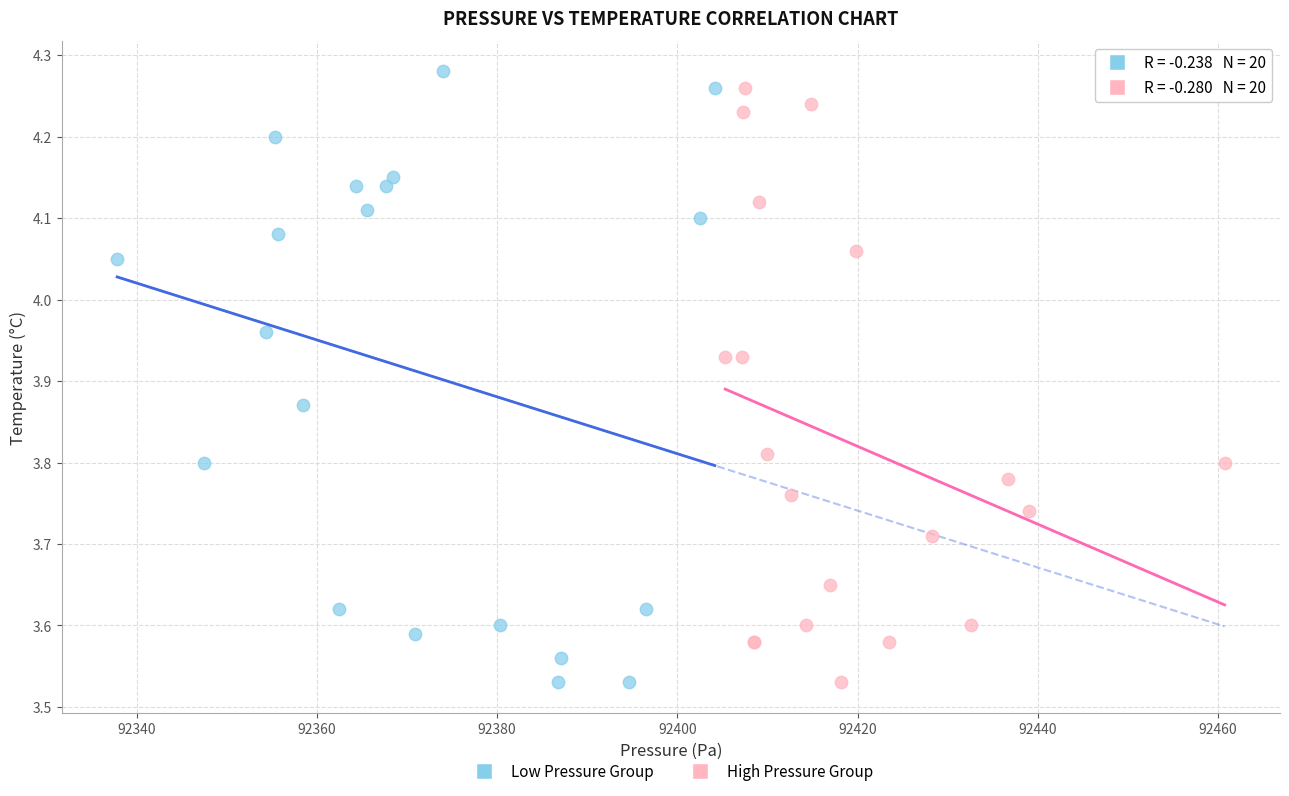

Which series has the widest spread of Y values?

Low Pressure Group